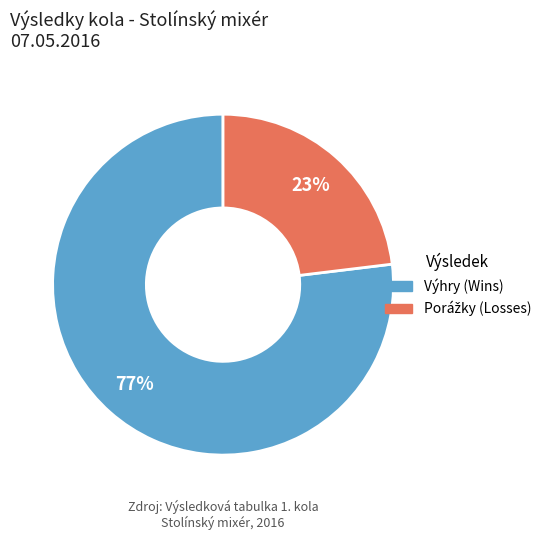

Is there any slice that represents more than half of the pie?

Yes